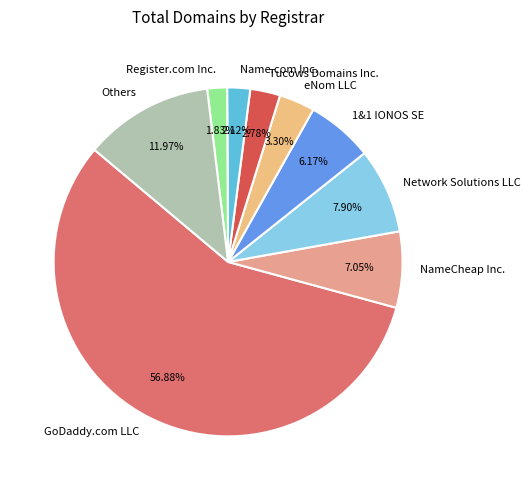

Approximately how many times larger is the value at 1&1 IONOS SE compared to Others?

0.5